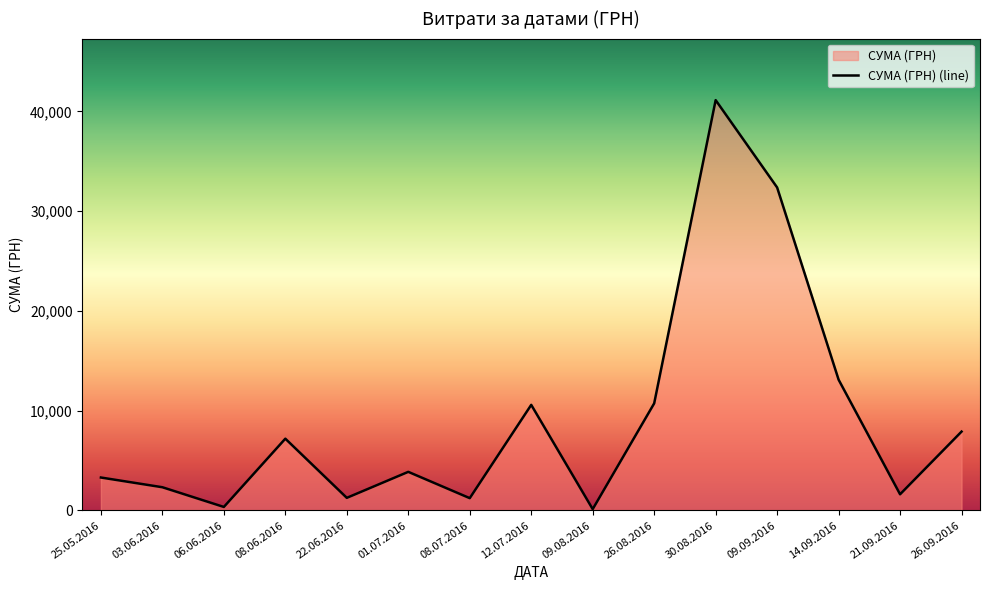

Rank the categories by value from lowest to highest.

09.08.2016, 06.06.2016, 08.07.2016, 22.06.2016, 21.09.2016, 03.06.2016, 25.05.2016, 01.07.2016, 08.06.2016, 26.09.2016, 12.07.2016, 26.08.2016, 14.09.2016, 09.09.2016, 30.08.2016